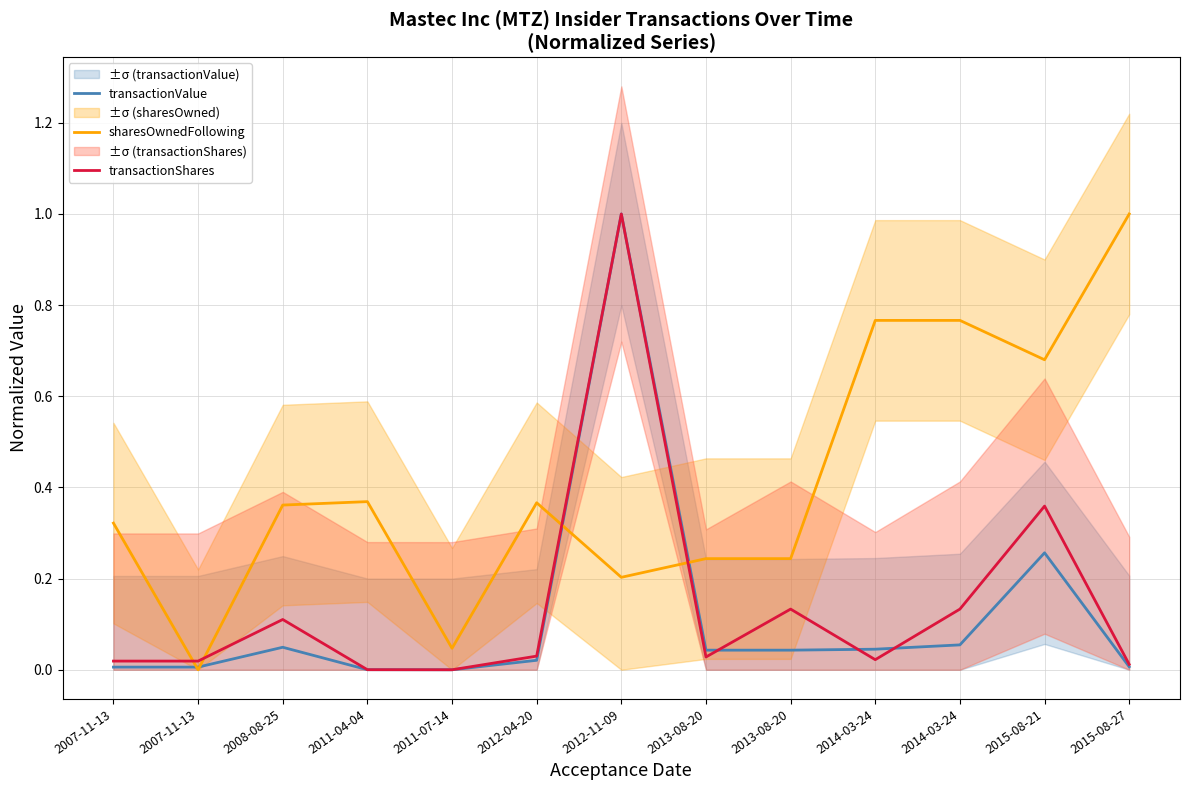

What is the value of the sharesOwnedFollowing point at the 12th from the left?

0.7